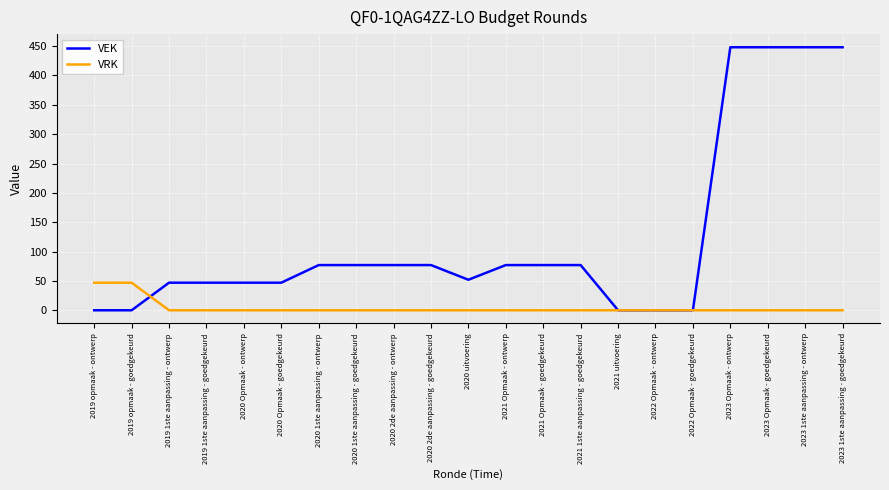

Is the value of VEK at 2020 uitvoering greater than the value of VRK at 2023 Opmaak - ontwerp?

Yes